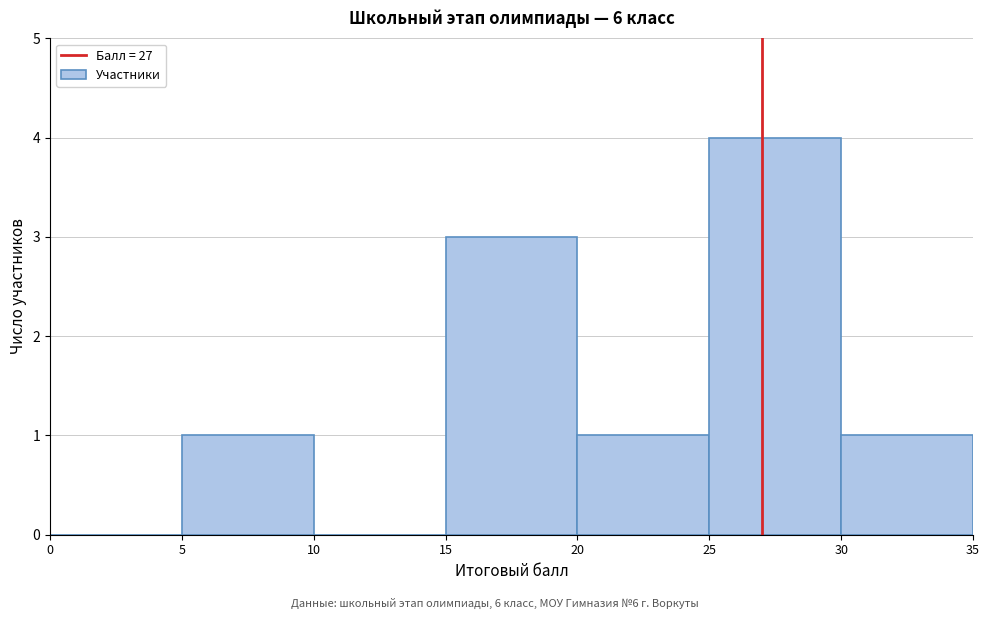

What is the height of the bar covering 20 to 25 on the x-axis? The values are not printed on the chart, so give them approximately, as read against the axis.

1